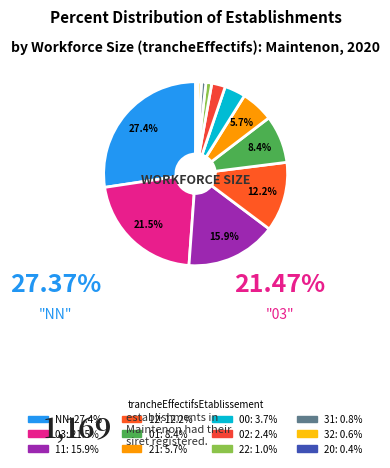

To the nearest percent, what is the average slice percentage?

8%